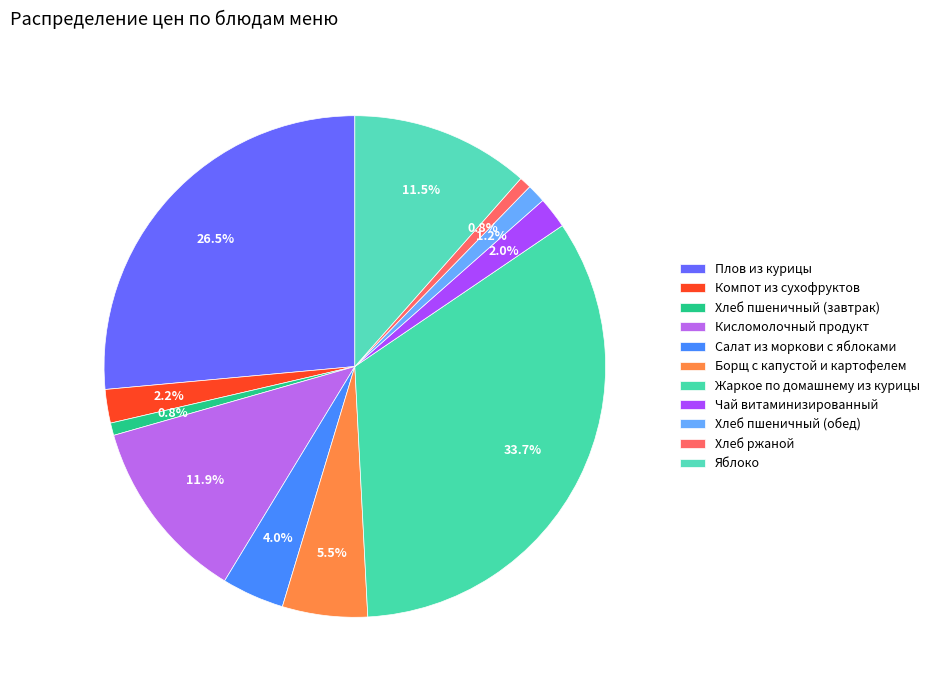

How many slices are in this pie chart?

11